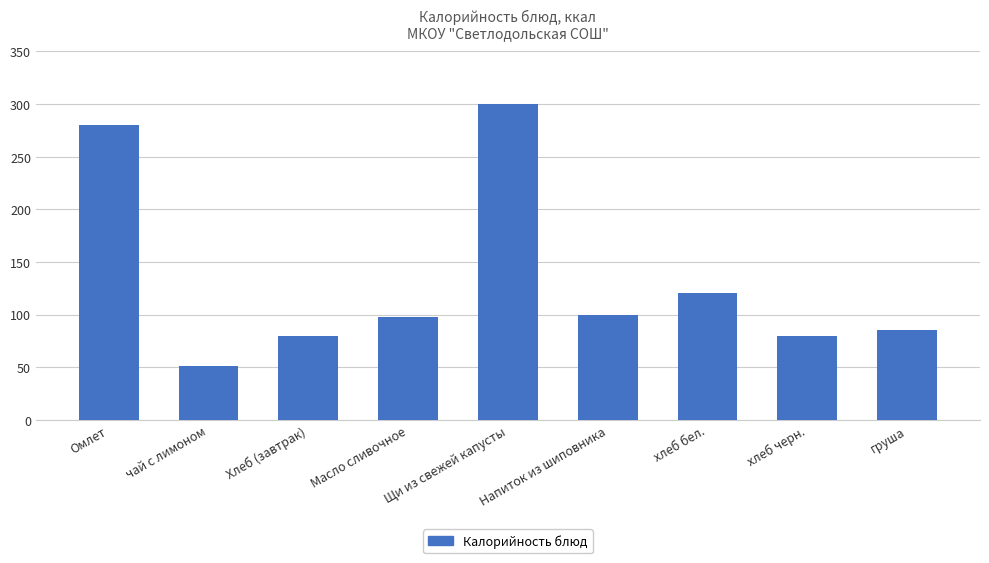

What position from the right is Щи из свежей капусты?

5